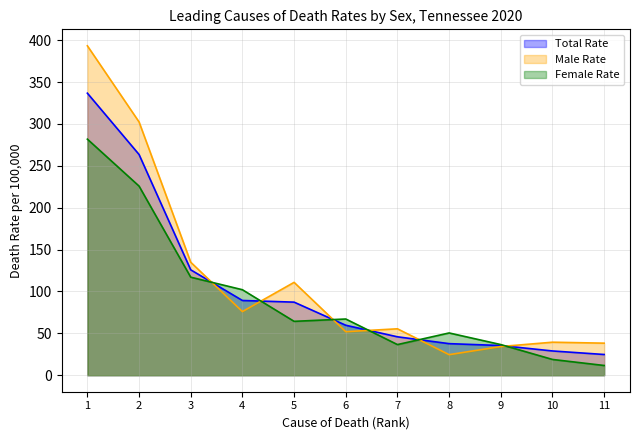

Which category has the highest value in the Total Rate series?

1